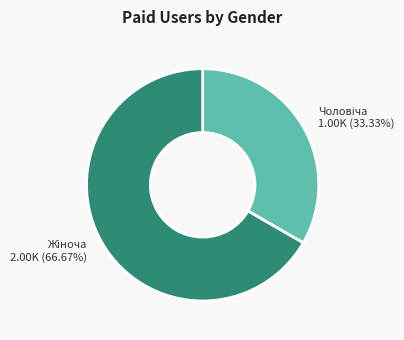

Does any single category account for the majority?

Yes